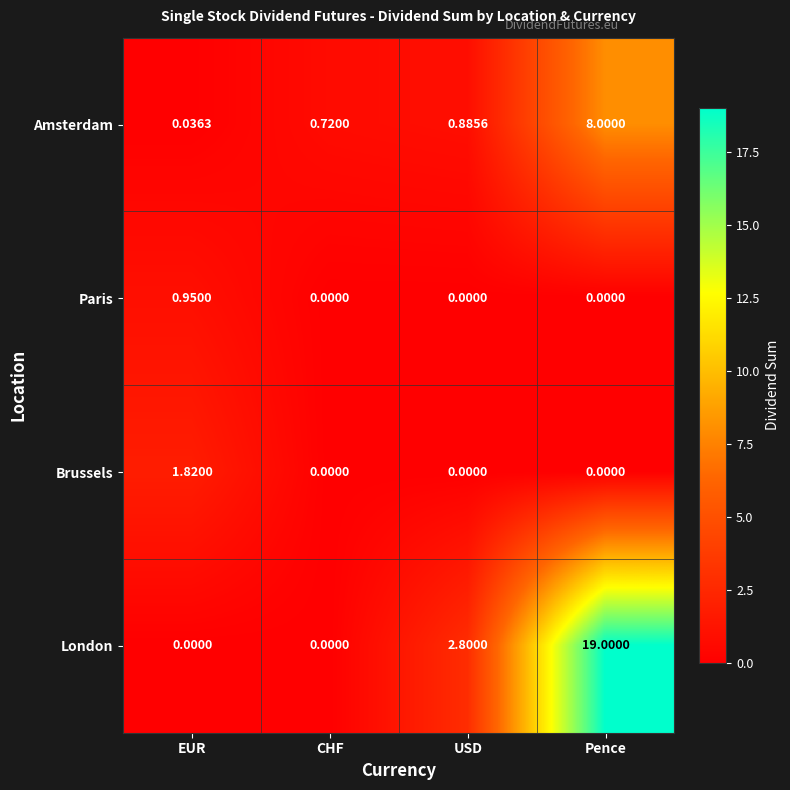

At which category is the sum across all series the highest?

Pence